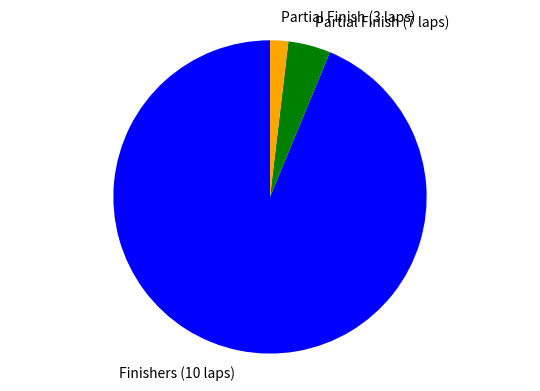

Is it true that Partial Finish (7 laps) is 4% of the pie?

True